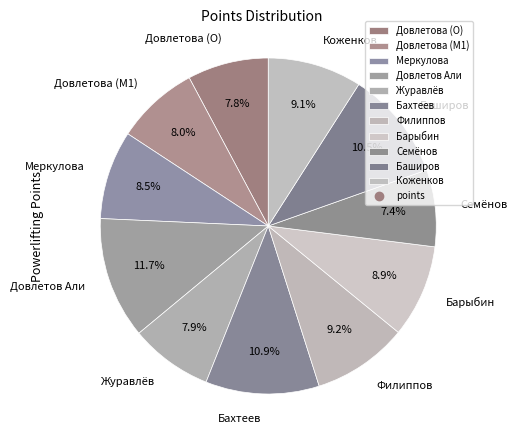

What is the largest slice in the pie chart?

Довлетов Али